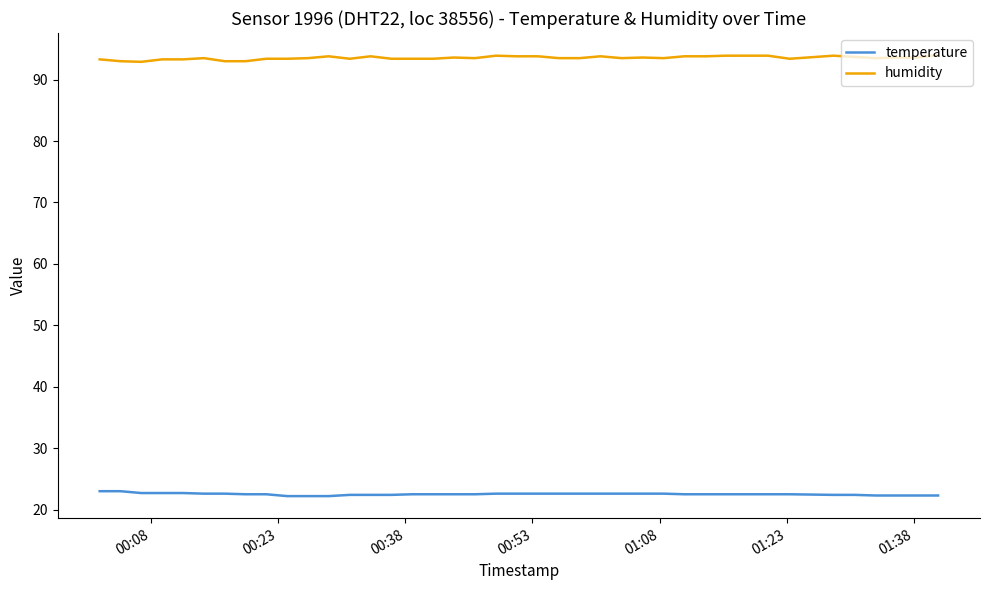

What is the maximum value shown in the chart?

94.0